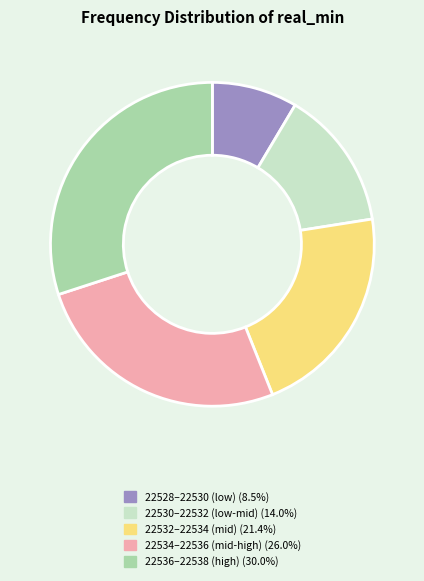

Is there a majority slice in this chart?

No